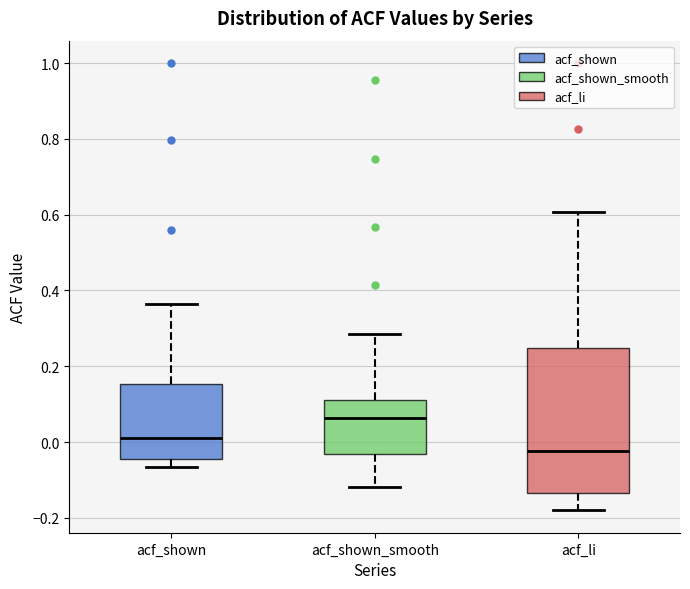

Which box has the highest median line?

acf_shown_smooth